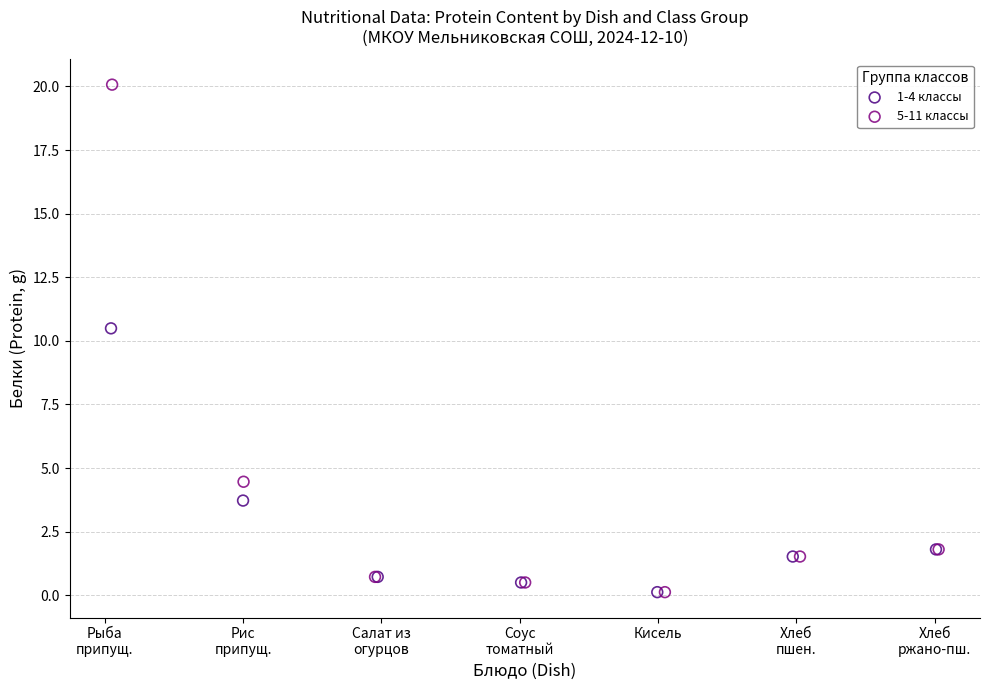

What are all the series names shown in the legend?

1-4 классы, 5-11 классы